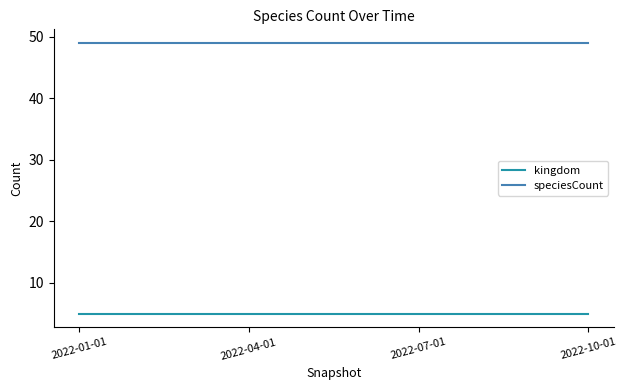

Is the value of speciesCount at 2022-10-01 greater than the value of kingdom at 2022-07-01?

Yes